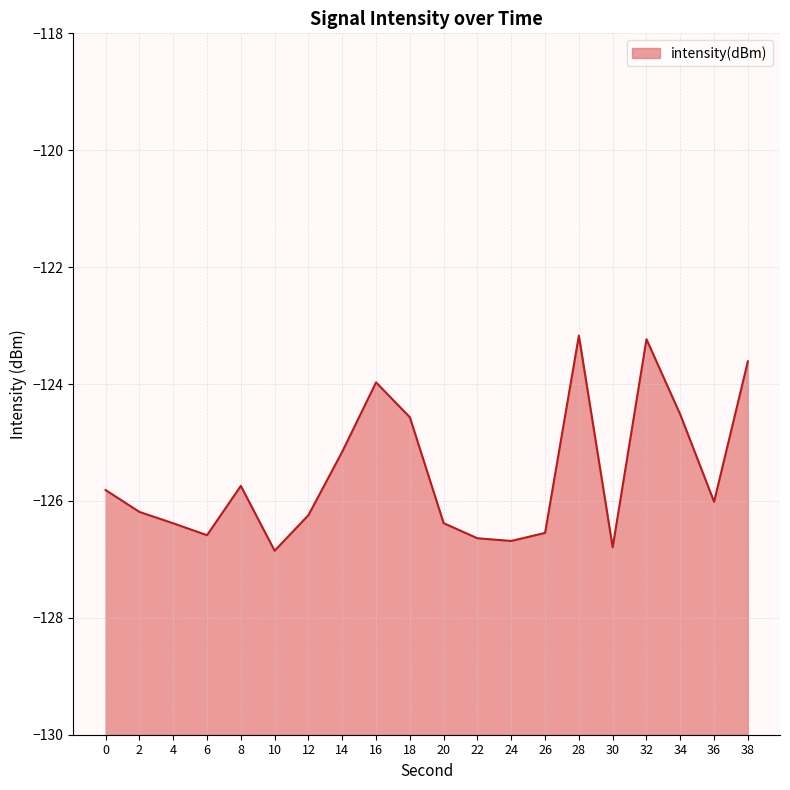

True or false: there are more than 2 points higher than both neighbors.

True